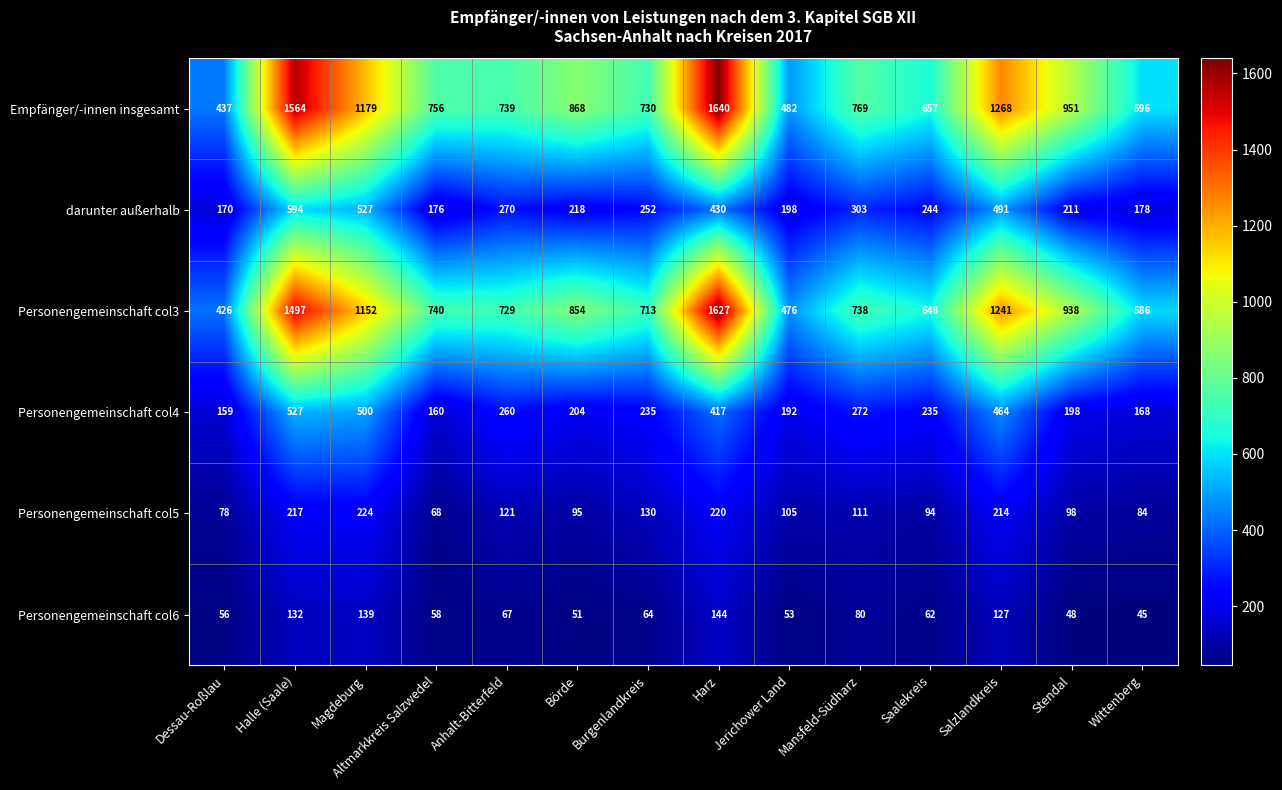

At how many categories does at least one series exceed 93?

14